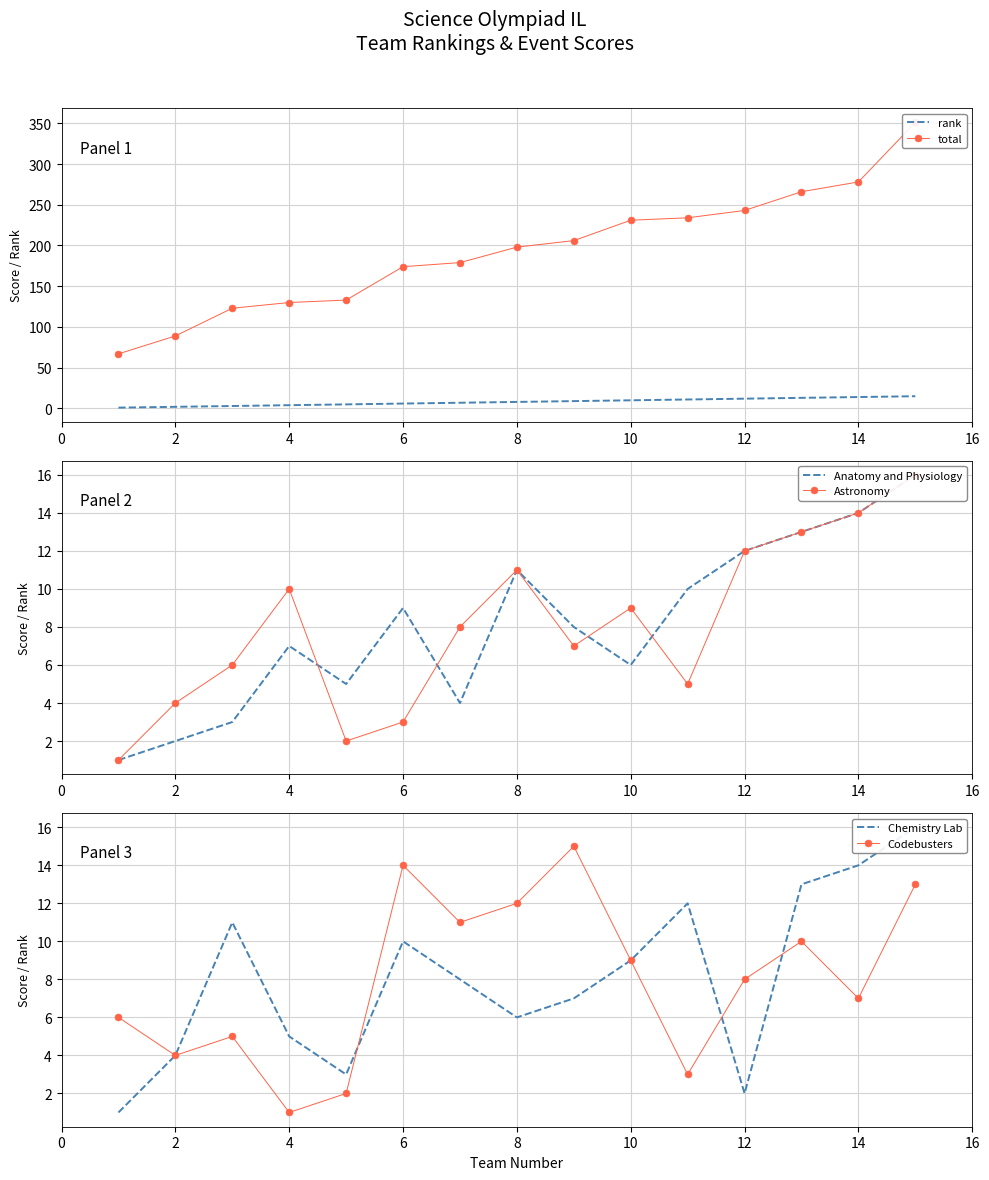

The value of Codebusters at 6 is 9. True or false?

False